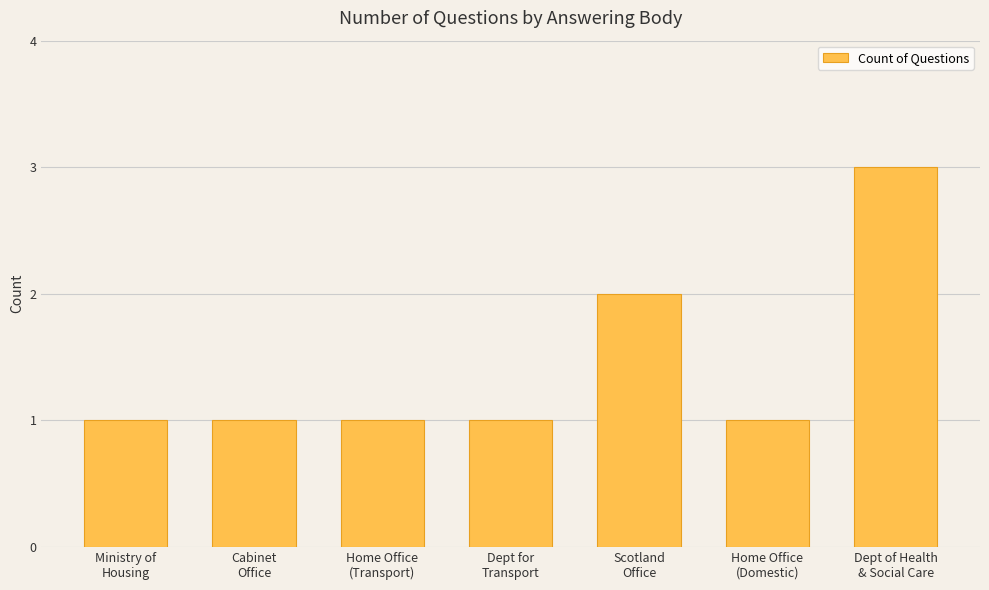

What is the value of the 6th bar from the left?

1